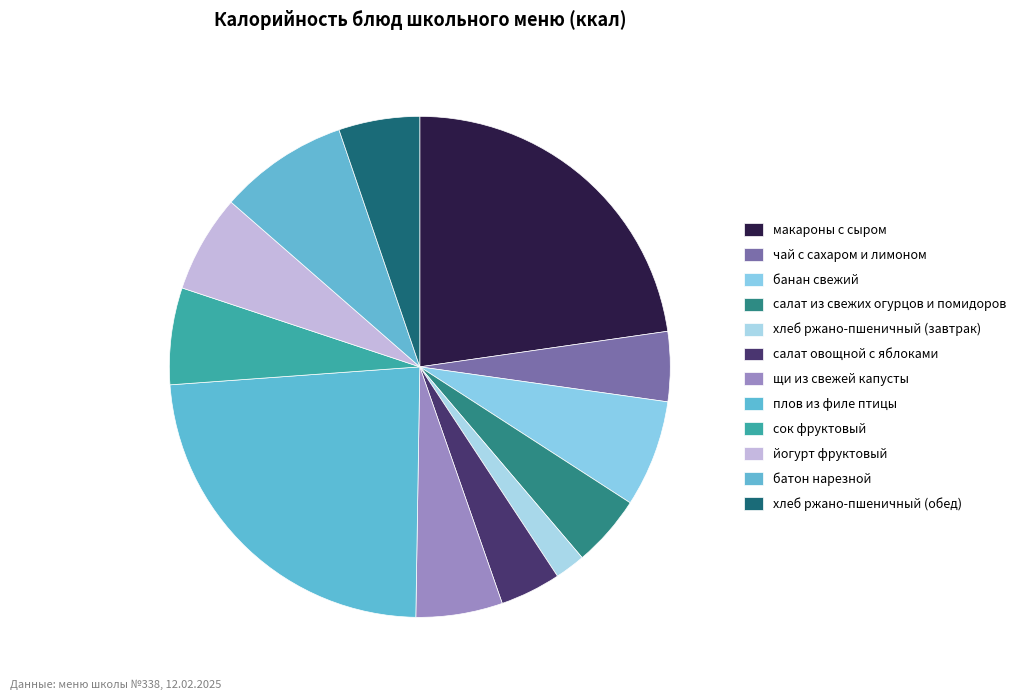

How many segments does this pie chart have?

12